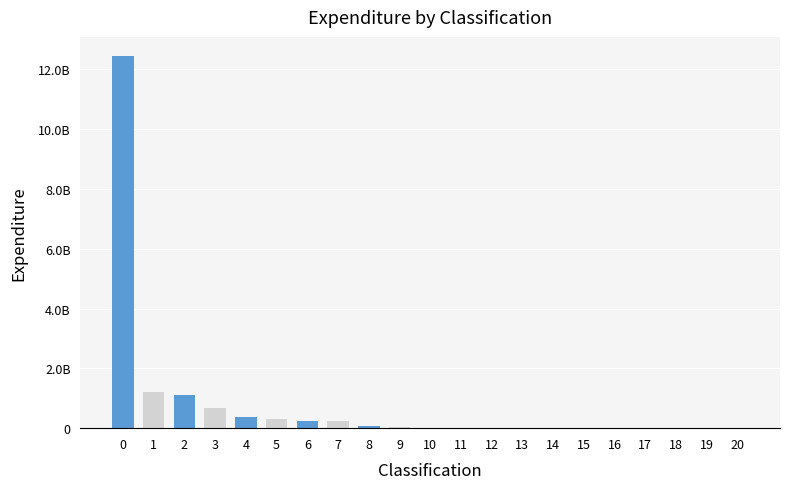

Which category has the lowest value across all series?

20